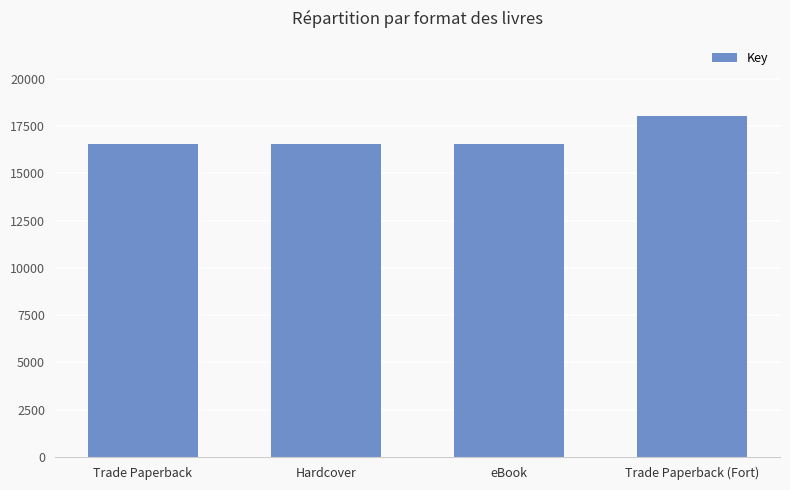

Rank the categories by value from highest to lowest.

Trade Paperback (Fort), Trade Paperback, Hardcover, eBook